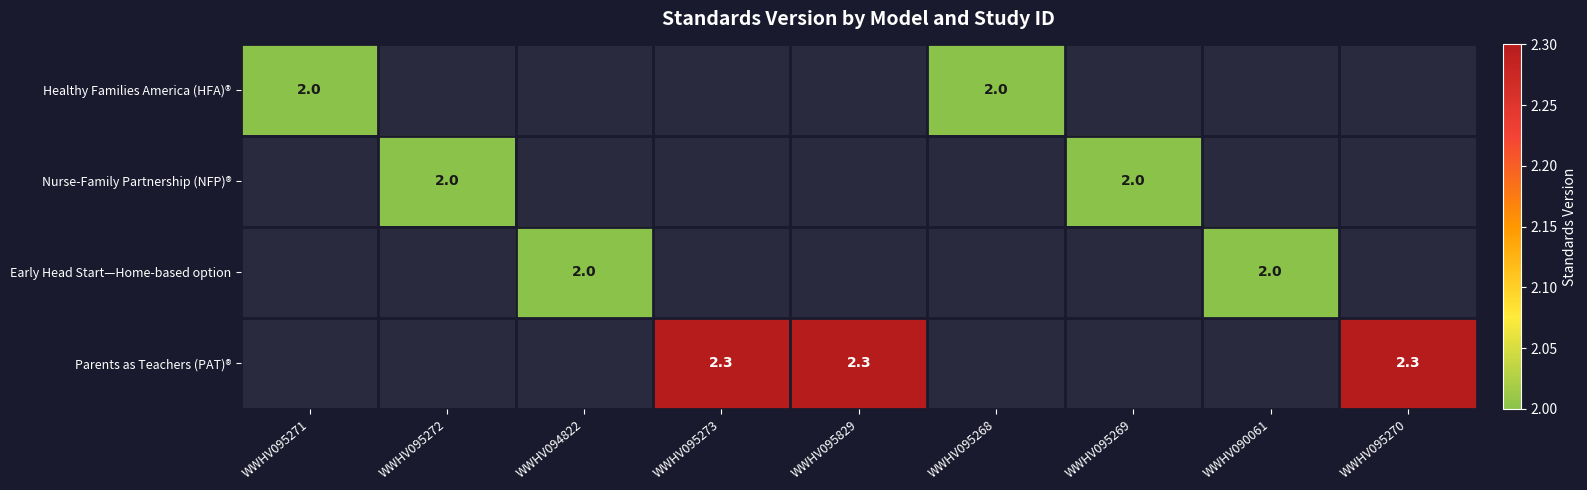

The Healthy Families America (HFA)® series shows 3.4 at WWHV095268. True or false?

False